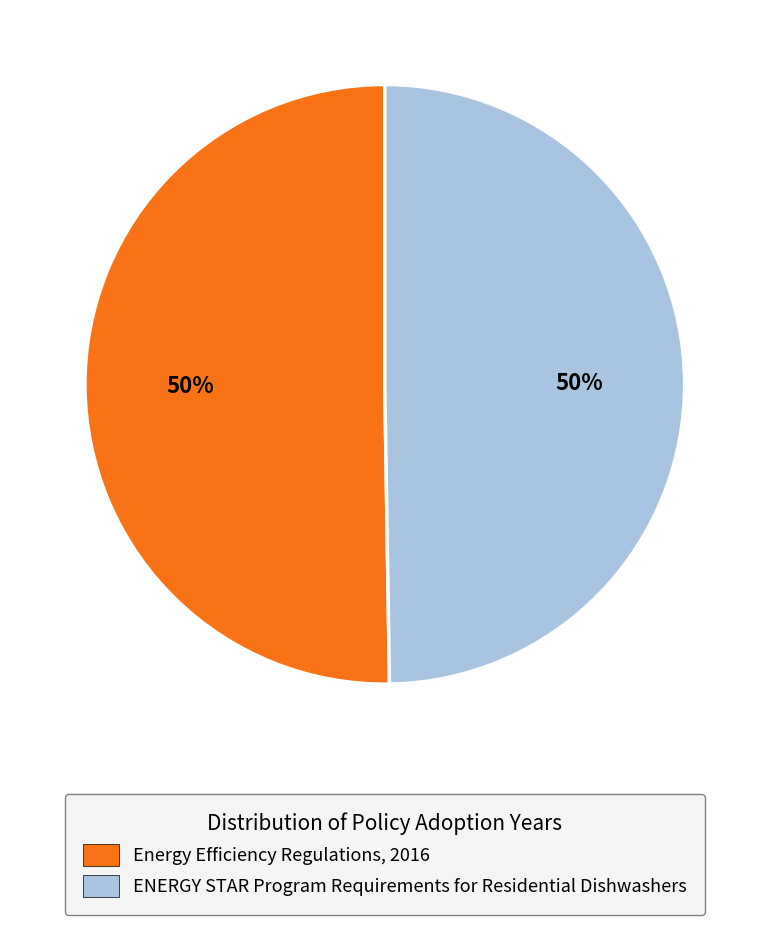

To the nearest percent, what is the combined percentage of ENERGY STAR Program Requirements for Residential Dishwashers and Energy Efficiency Regulations, 2016?

100%